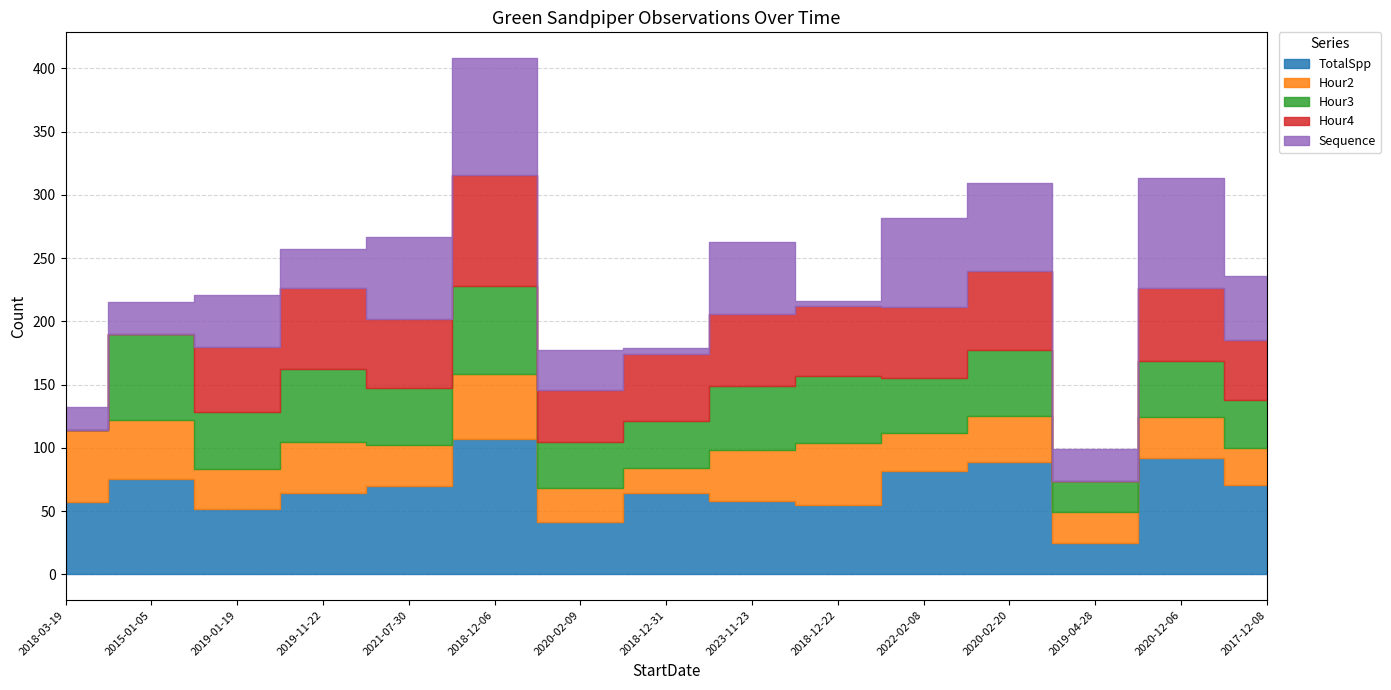

Which series has the largest total across all categories?

TotalSpp